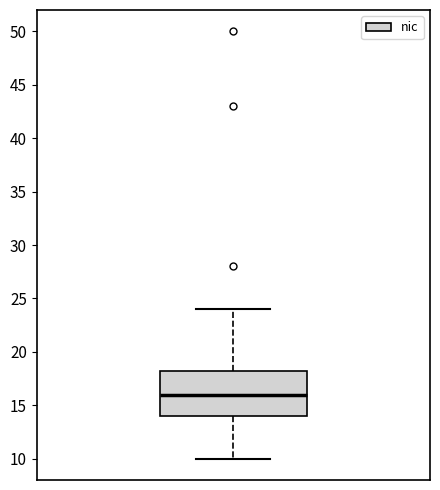

Transcribe this box plot: give where the median line is, the range the box spans, and where the two whiskers end, as read against the y-axis. The values are not printed on the chart, so give them approximately, as read against the axis.

median 16.0, box 14.0 to 18.5, whiskers 10.0 to 24.0